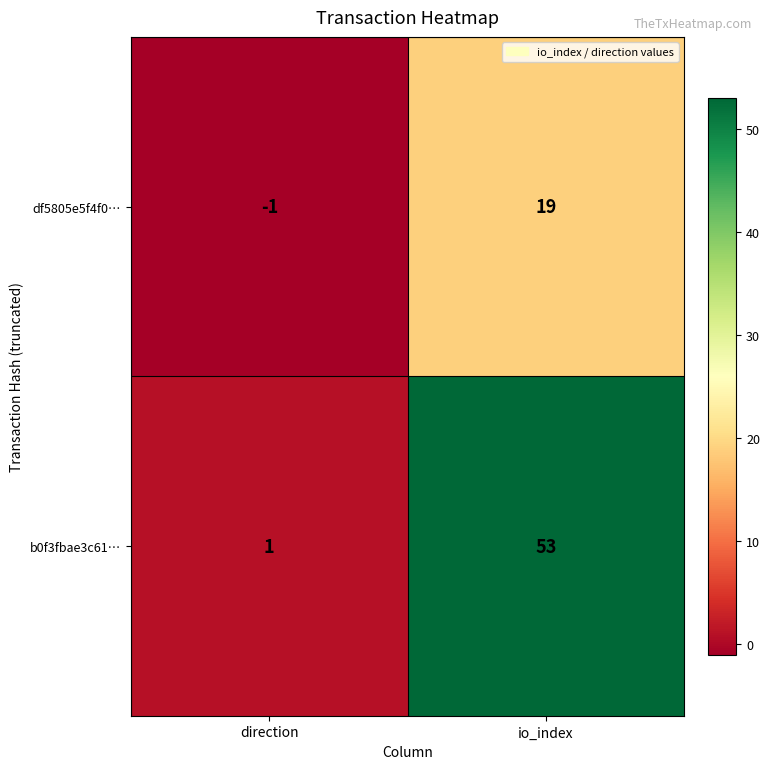

Which label corresponds to the smallest value in the chart?

direction